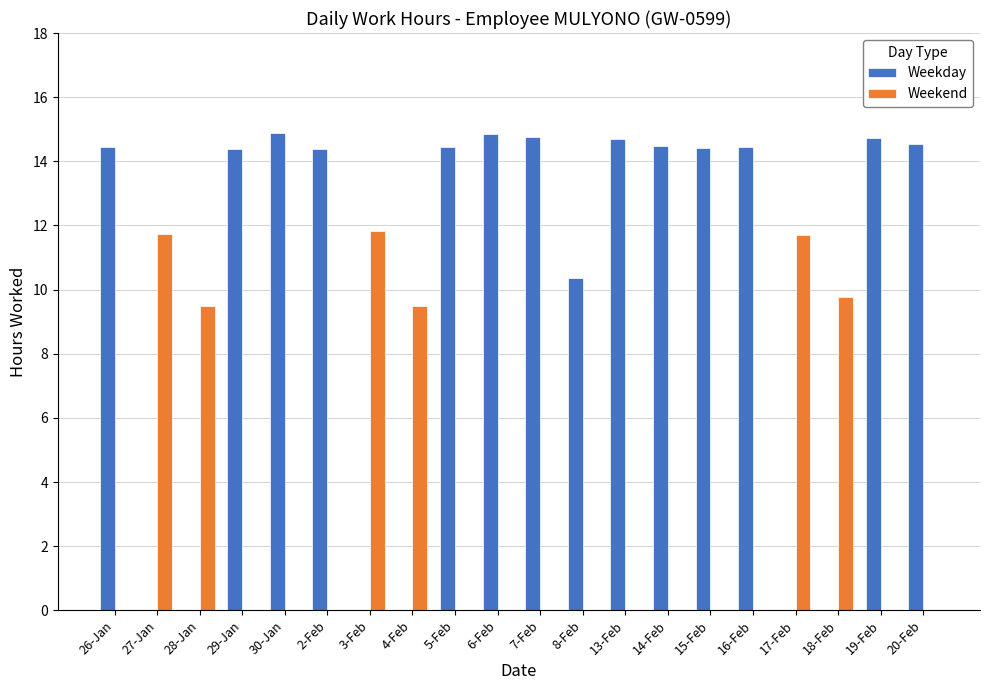

Is it true that Weekday equals 6.9 at 14-Feb?

False